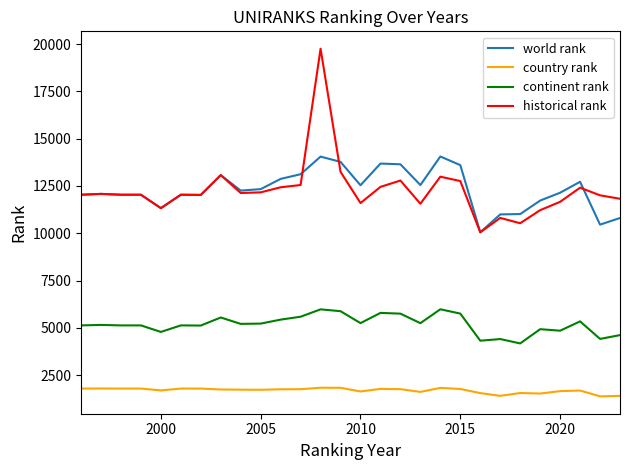

True or false: historical rank and country rank cross at least once.

False